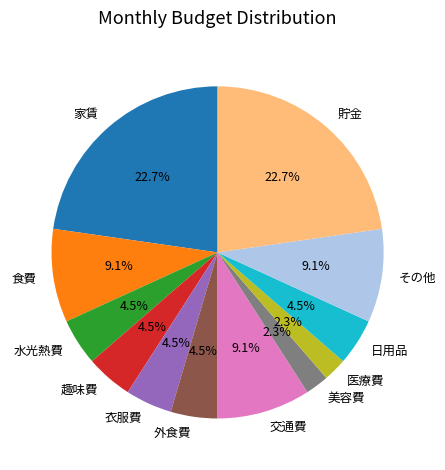

How much of the chart is everything except 食費?

90.9%